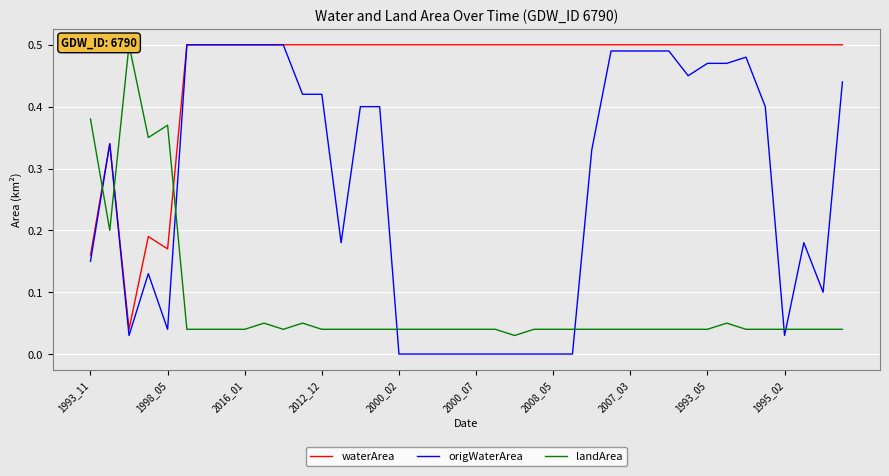

List the series in order of their overall mean, highest first.

waterArea, origWaterArea, landArea